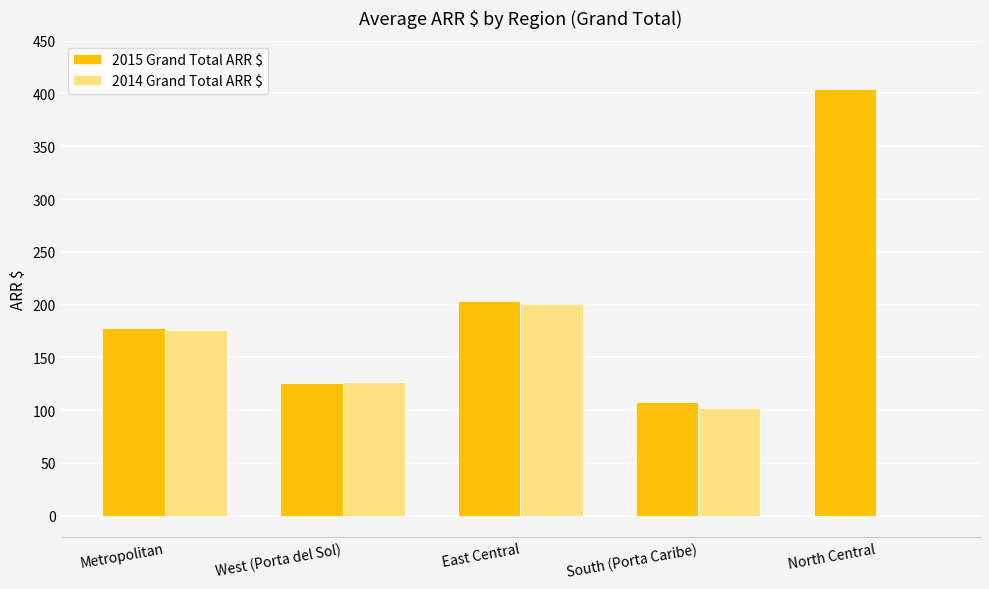

Reading right to left, what are all the values shown in this chart?

2015 Grand Total ARR $: North Central=404.4	South (Porta Caribe)=107.8	East Central=203.1	West (Porta del Sol)=125.6	Metropolitan=178.0
2014 Grand Total ARR $: North Central=0.0	South (Porta Caribe)=101.9	East Central=200.9	West (Porta del Sol)=127.0	Metropolitan=175.8